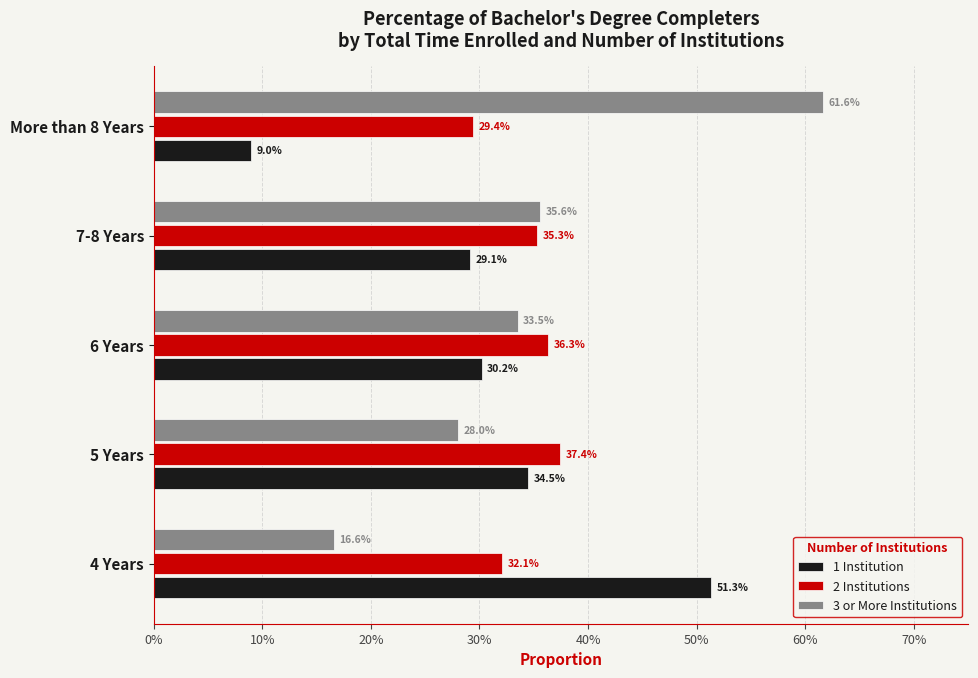

What is the label of the 2nd bar from the right?

7-8 Years